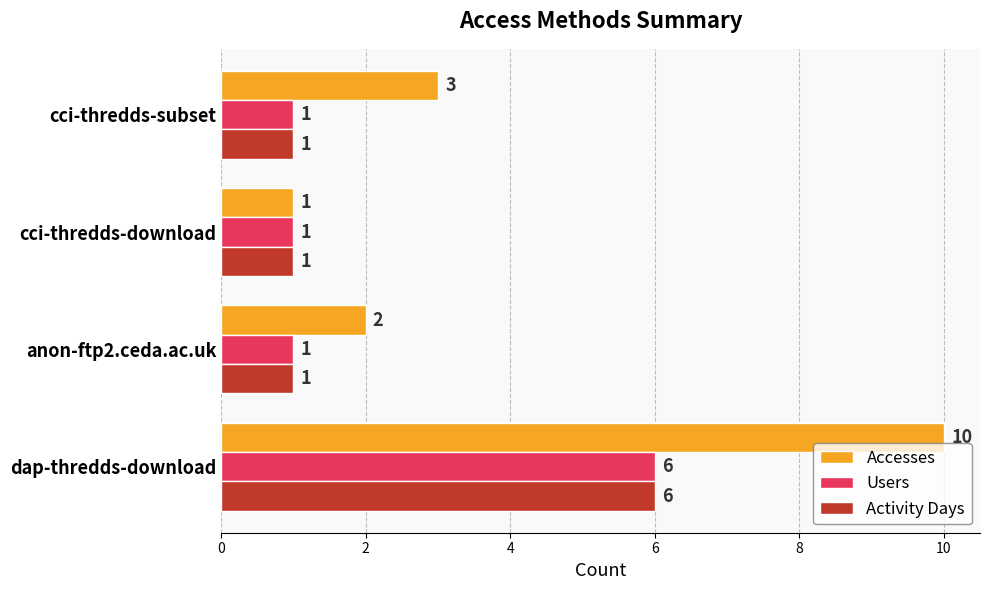

At how many categories does at least one series exceed 7?

1